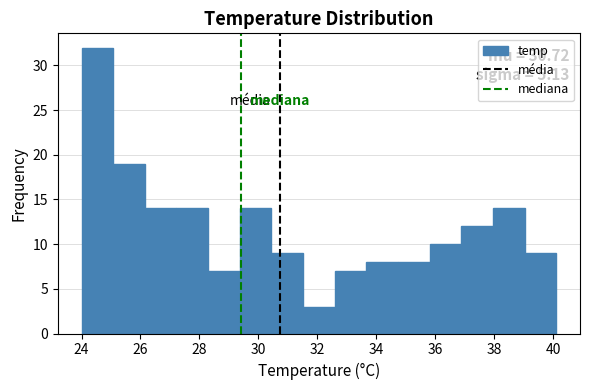

Which range on the x-axis has the tallest bar?

24.0 to 25.0